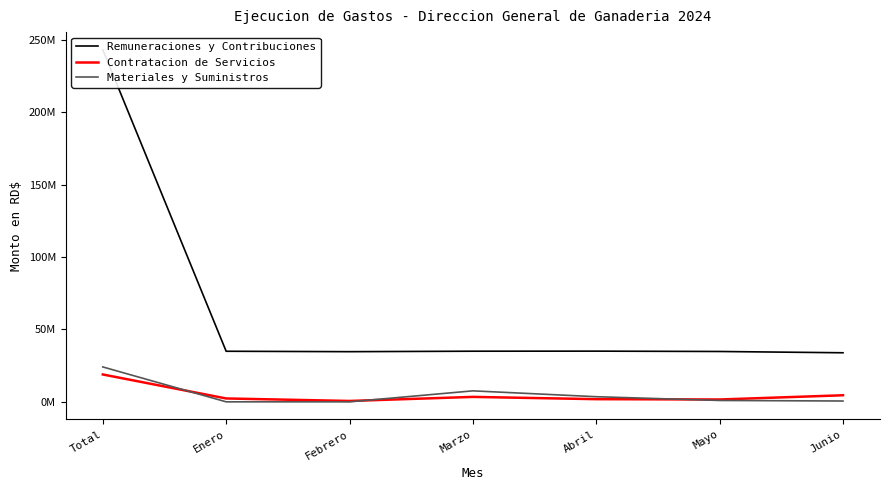

At which label does Contratacion de Servicios first exceed 2324436?

Total